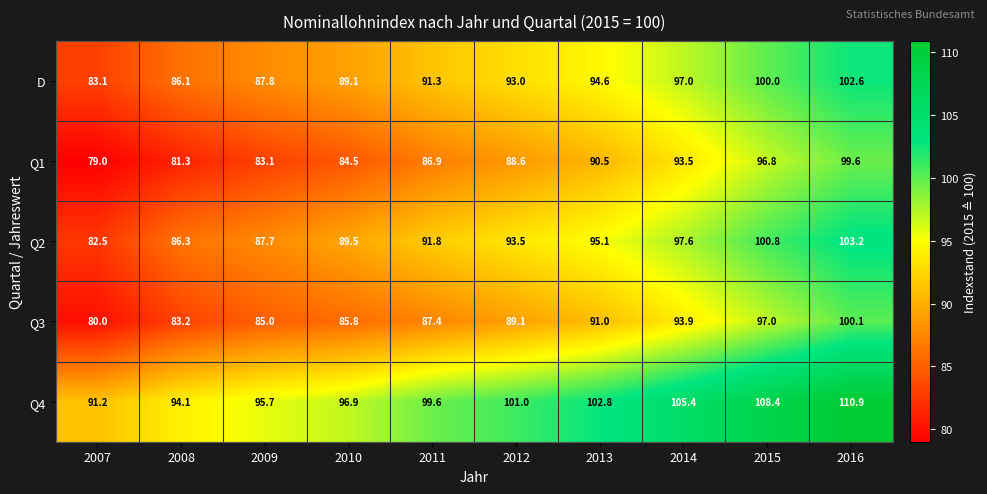

Is it true that Q1 equals 33.1 at 2016?

False